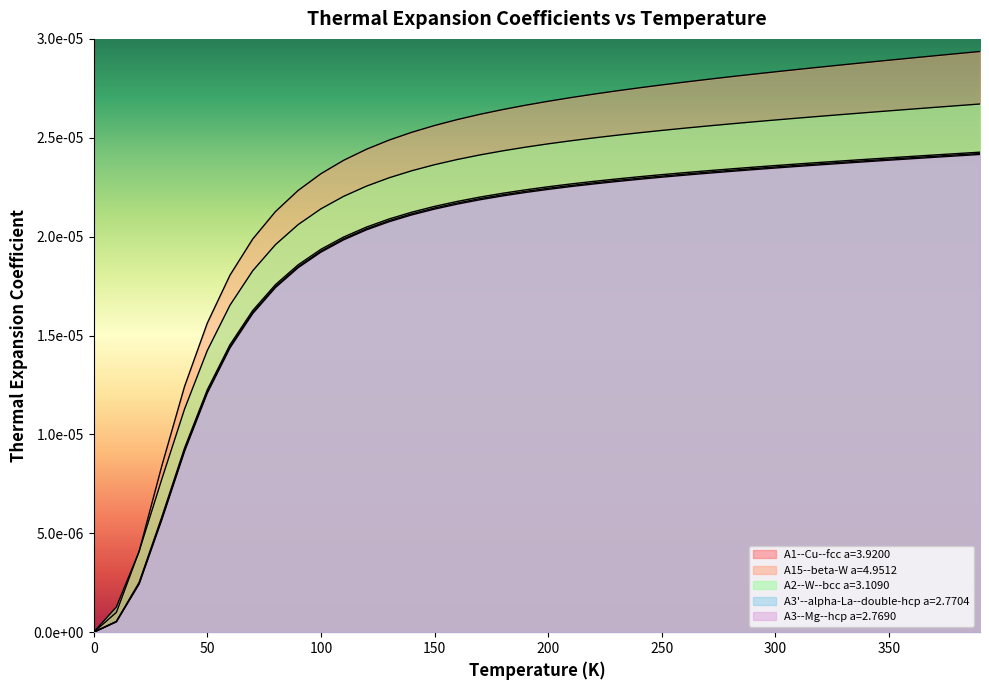

The A2--W--bcc a=3.1090 series shows 0.0 at 100. True or false?

False